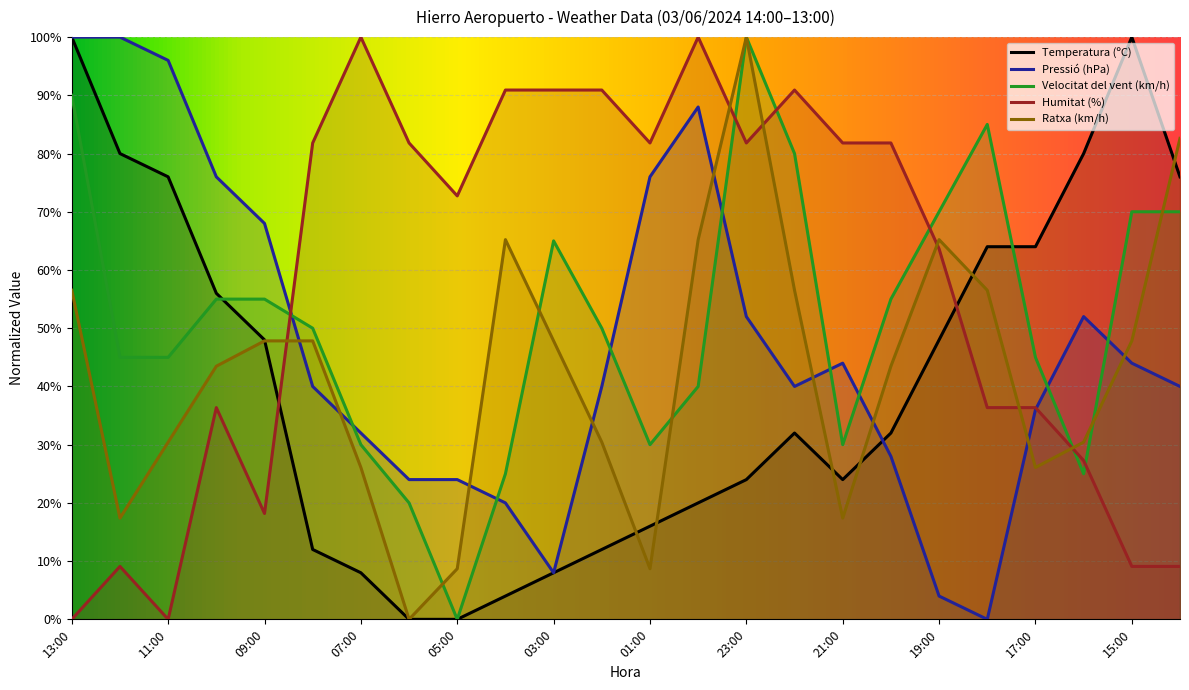

How many interior local peaks does the Humitat (%) series have?

5